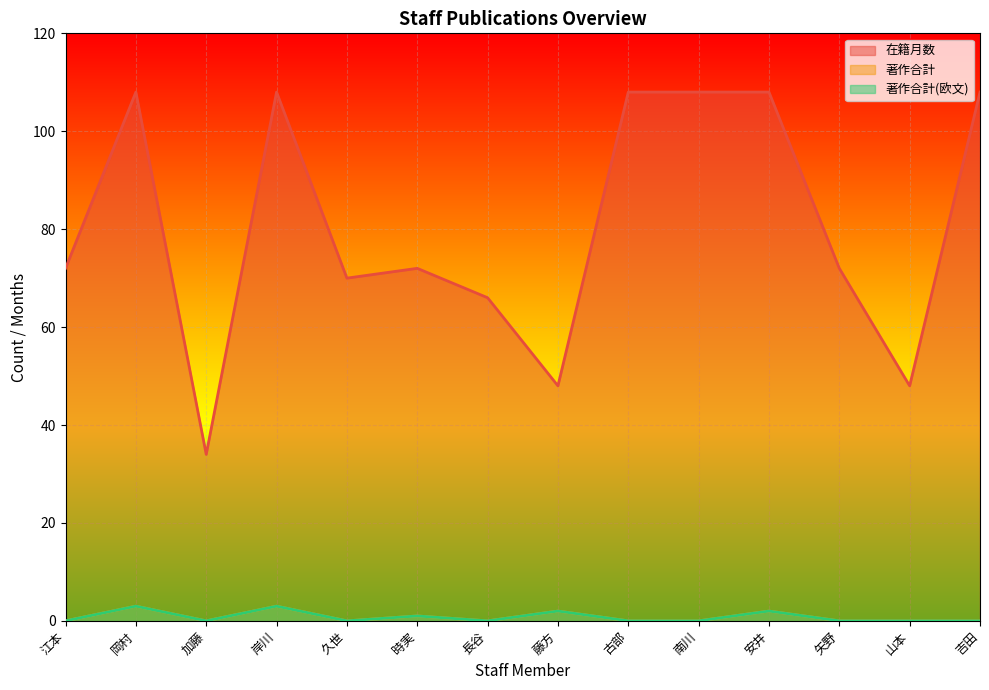

What is the minimum value for 在籍月数?

34